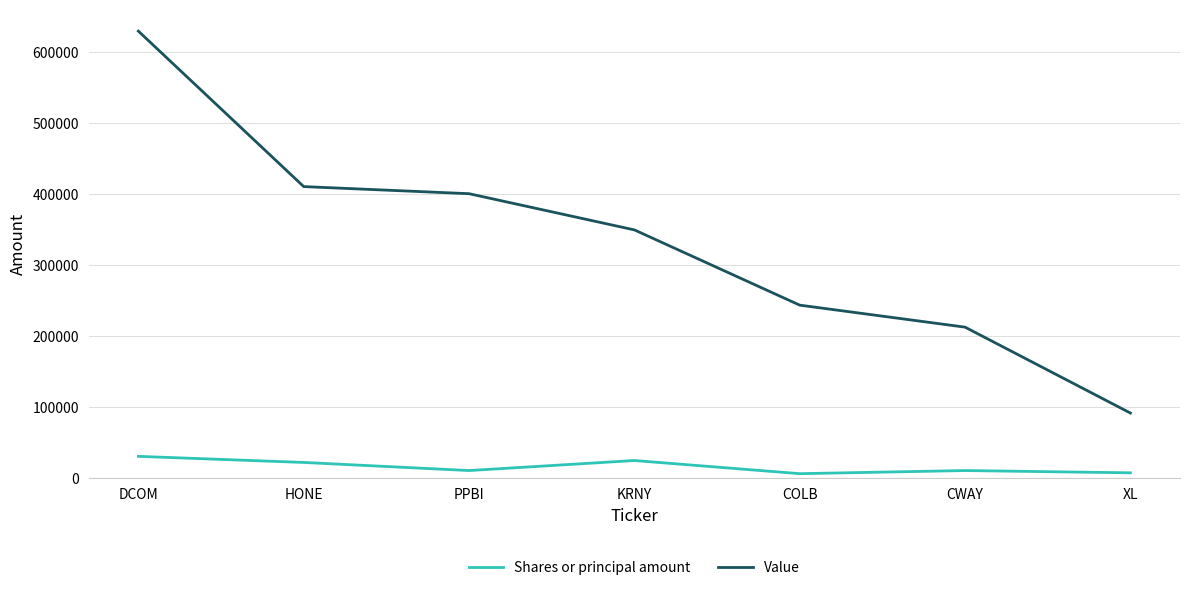

True or false: Value has a value of 91000 at XL.

True